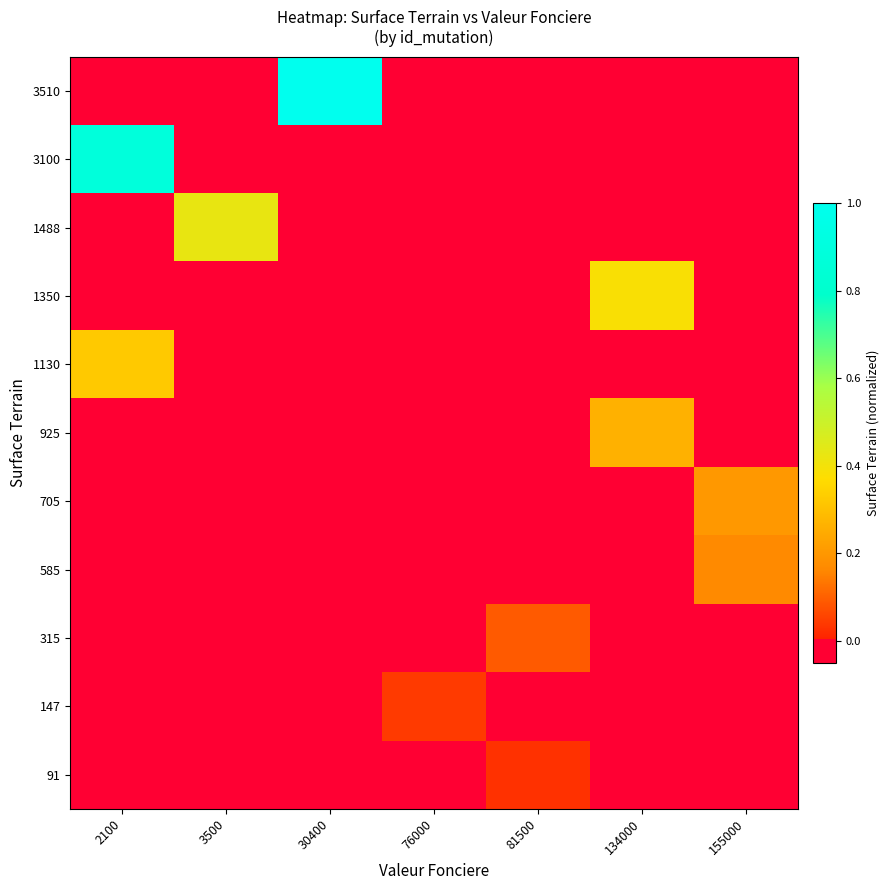

Reading left to right, transcribe all the data shown in this chart.

91: 2100=-0.1	3500=-0.1	30400=-0.1	76000=-0.1	81500=0.0	134000=-0.1	155000=-0.1
147: 2100=-0.1	3500=-0.1	30400=-0.1	76000=0.0	81500=-0.1	134000=-0.1	155000=-0.1
315: 2100=-0.1	3500=-0.1	30400=-0.1	76000=-0.1	81500=0.1	134000=-0.1	155000=-0.1
585: 2100=-0.1	3500=-0.1	30400=-0.1	76000=-0.1	81500=-0.1	134000=-0.1	155000=0.2
705: 2100=-0.1	3500=-0.1	30400=-0.1	76000=-0.1	81500=-0.1	134000=-0.1	155000=0.2
925: 2100=-0.1	3500=-0.1	30400=-0.1	76000=-0.1	81500=-0.1	134000=0.3	155000=-0.1
1130: 2100=0.3	3500=-0.1	30400=-0.1	76000=-0.1	81500=-0.1	134000=-0.1	155000=-0.1
1350: 2100=-0.1	3500=-0.1	30400=-0.1	76000=-0.1	81500=-0.1	134000=0.4	155000=-0.1
1488: 2100=-0.1	3500=0.4	30400=-0.1	76000=-0.1	81500=-0.1	134000=-0.1	155000=-0.1
3100: 2100=0.9	3500=-0.1	30400=-0.1	76000=-0.1	81500=-0.1	134000=-0.1	155000=-0.1
3510: 2100=-0.1	3500=-0.1	30400=1.0	76000=-0.1	81500=-0.1	134000=-0.1	155000=-0.1